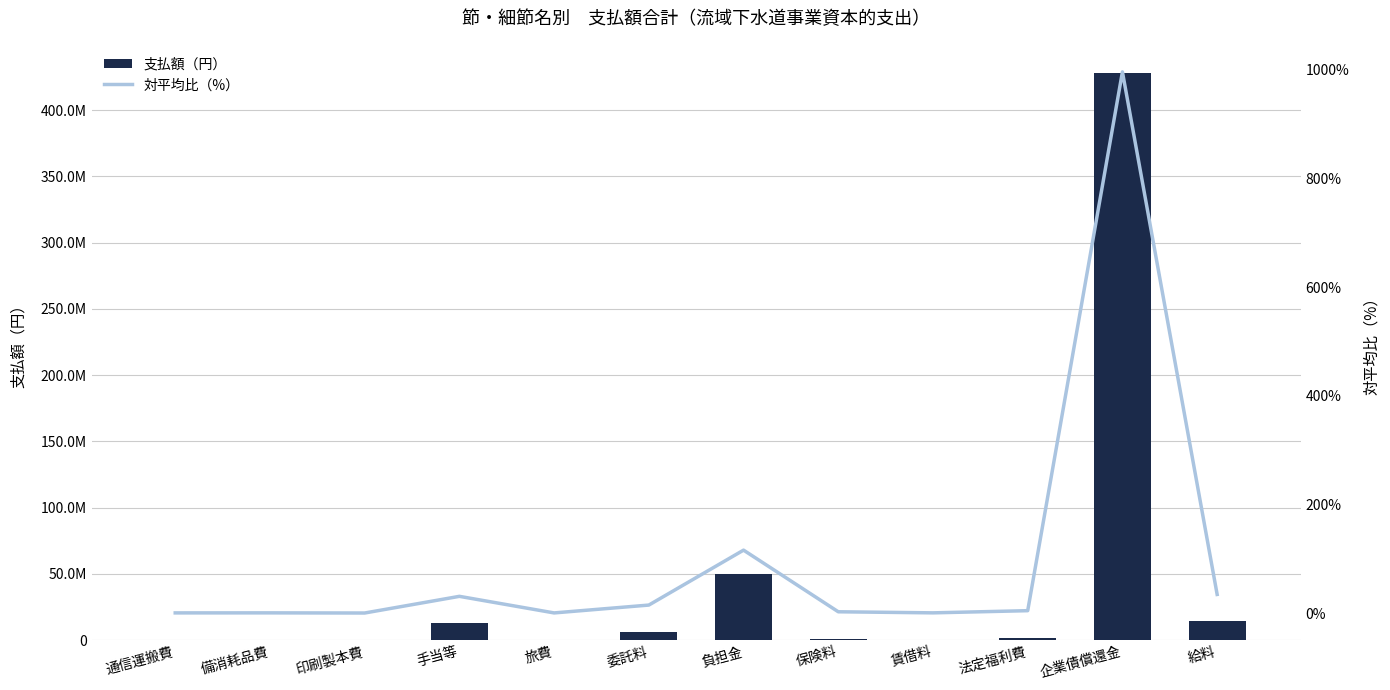

Are the bars horizontal?

No